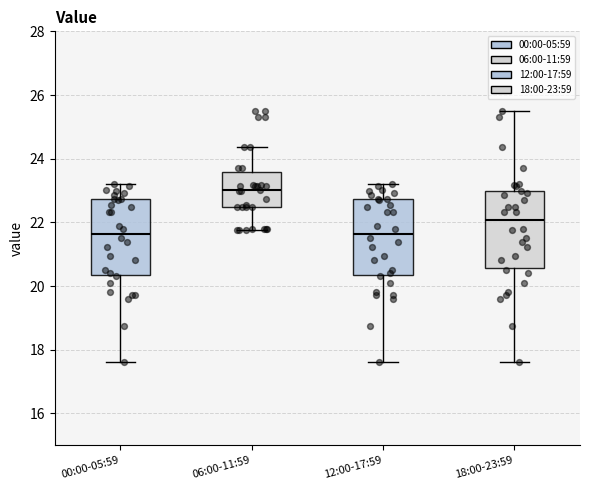

Reading left to right, transcribe this box plot: for each box, give where its median line is, the range the box spans, and where its two whiskers end, as read against the y-axis. The values are not printed on the chart, so give them approximately, as read against the axis.

00:00-05:59: median 21.6, box 20.4 to 22.8, whiskers 17.6 to 23.2
06:00-11:59: median 23.0, box 22.4 to 23.6, whiskers 21.8 to 24.4
12:00-17:59: median 21.6, box 20.4 to 22.8, whiskers 17.6 to 23.2
18:00-23:59: median 22.0, box 20.6 to 23.0, whiskers 17.6 to 25.6